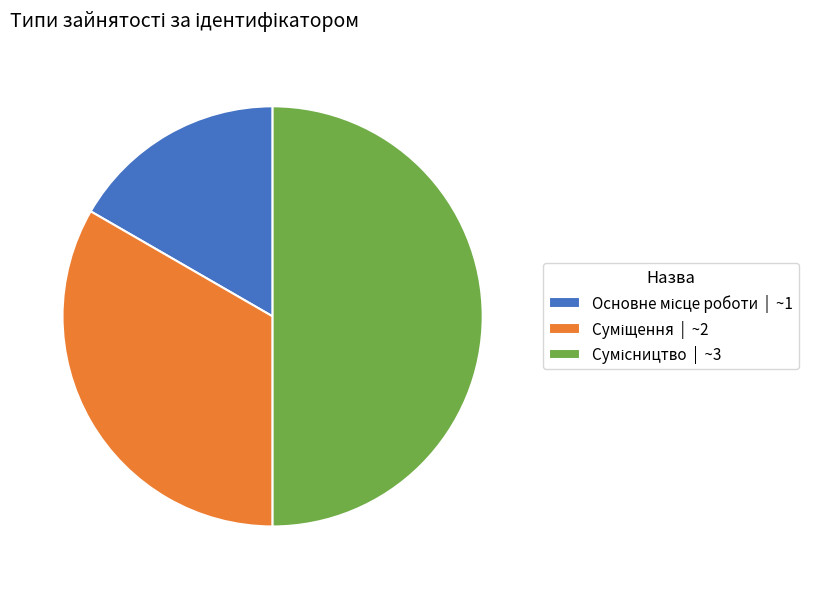

The Основне місце роботи slice represents 17% of the pie. True or false?

True